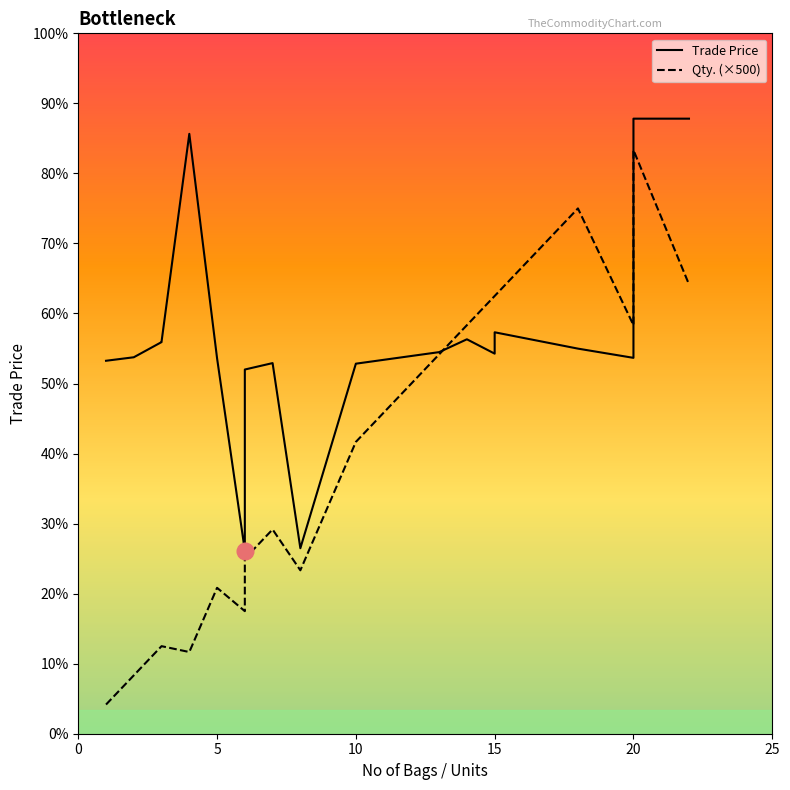

Which series has the largest total across all categories?

Trade Price